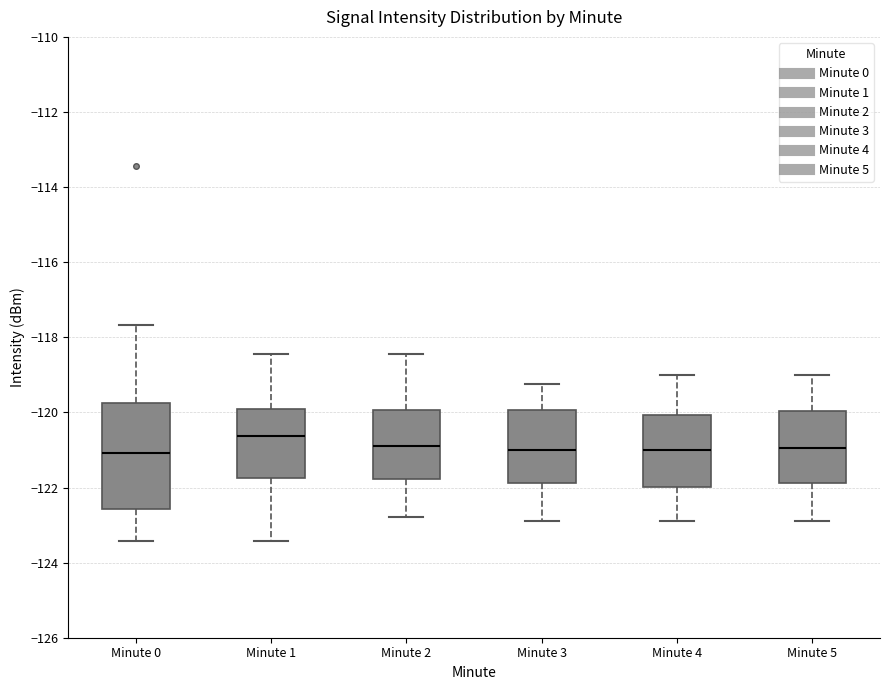

Which box has the highest median line?

Minute 1